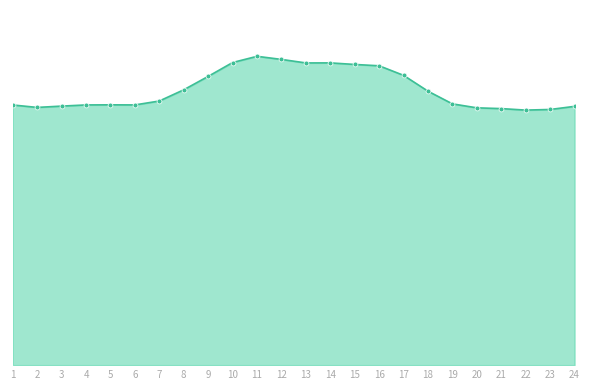

Rank the categories by value from lowest to highest.

22, 23, 21, 20, 2, 24, 3, 1, 4, 6, 5, 19, 7, 18, 8, 9, 17, 16, 15, 13, 14, 10, 12, 11